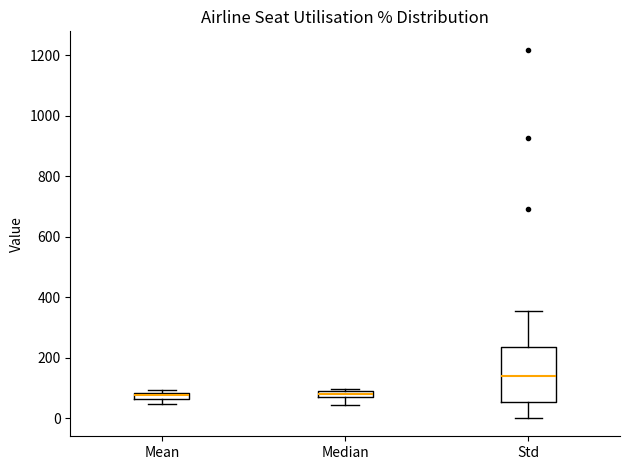

Which box has the highest median line?

Std